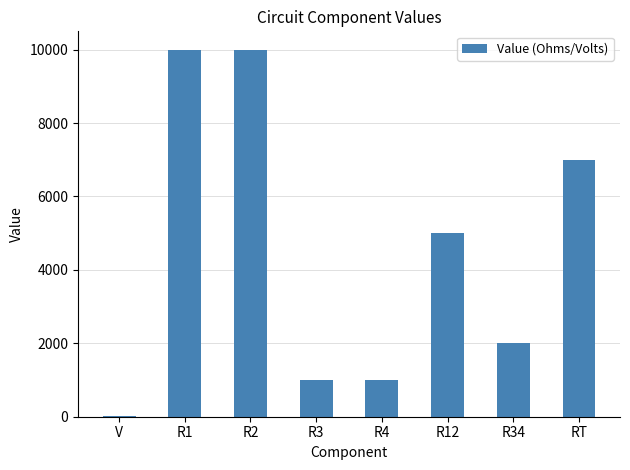

Is it true that the value at R4 is 1000?

True